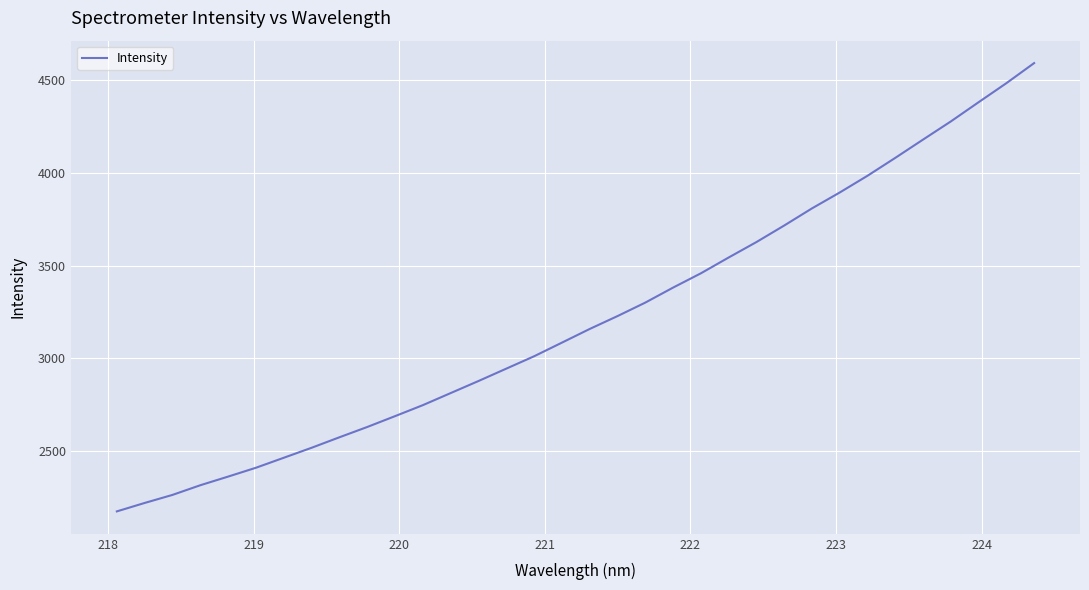

What is the difference between the maximum and second lowest values?

2375.3